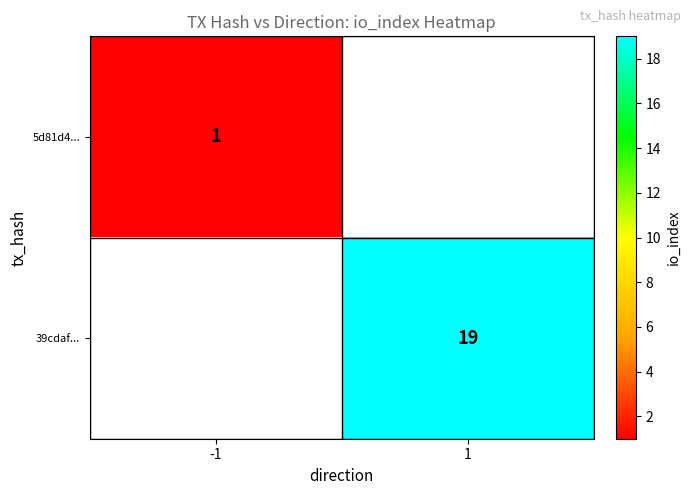

The 5d81d4... series shows 1 at -1. True or false?

True